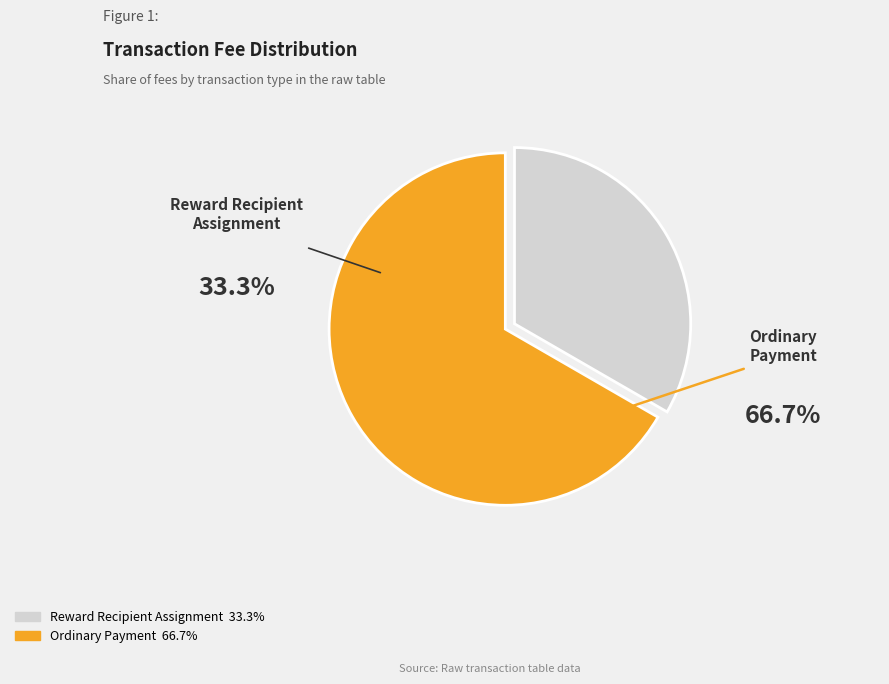

Which category accounts for the majority?

Ordinary Payment